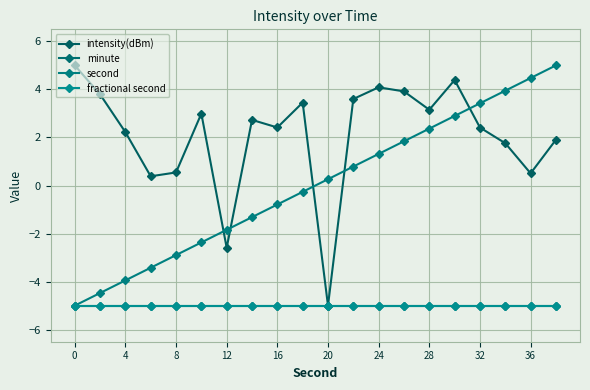

Is this an area chart (filled region under the line)?

No